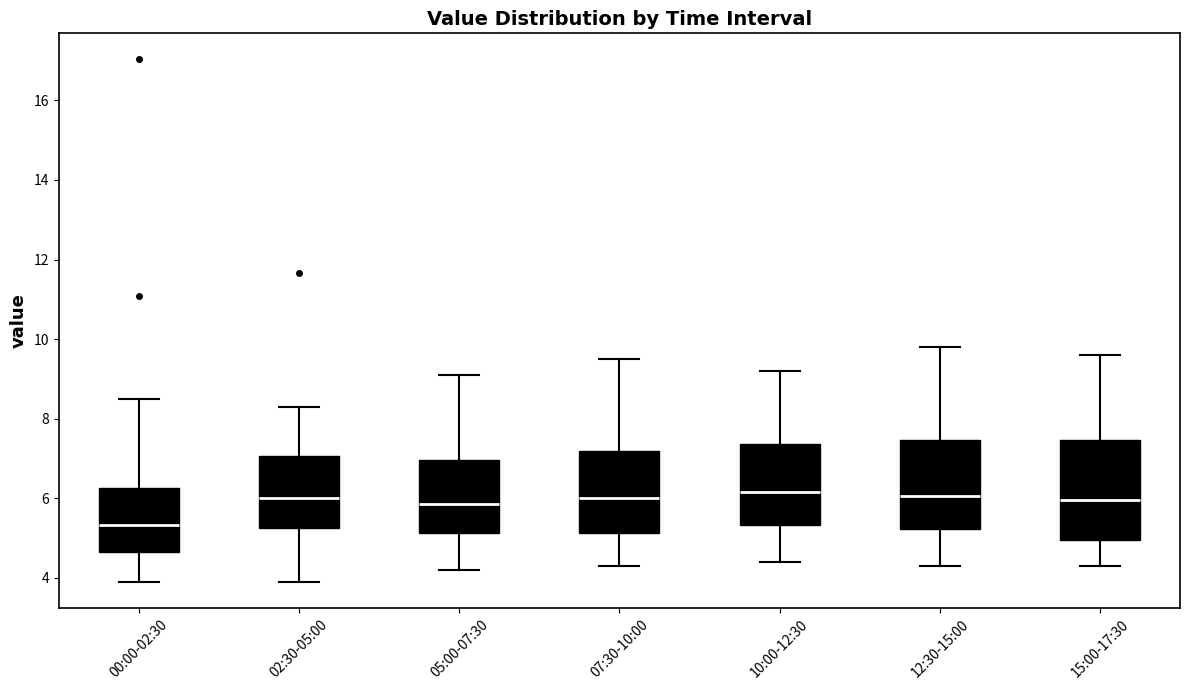

Where is the lower edge of the box for 02:30-05:00 on the y-axis? The values are not printed on the chart, so give them approximately, as read against the axis.

5.2